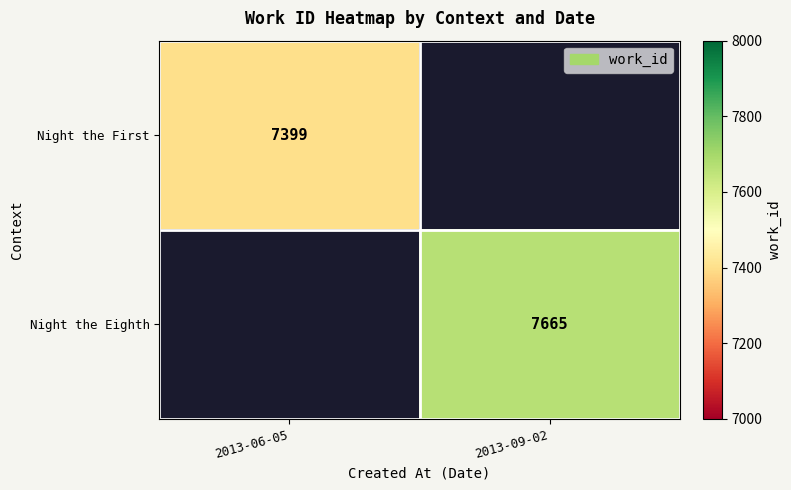

True or false: Night the First has a value of 1935 at 2013-06-05.

False